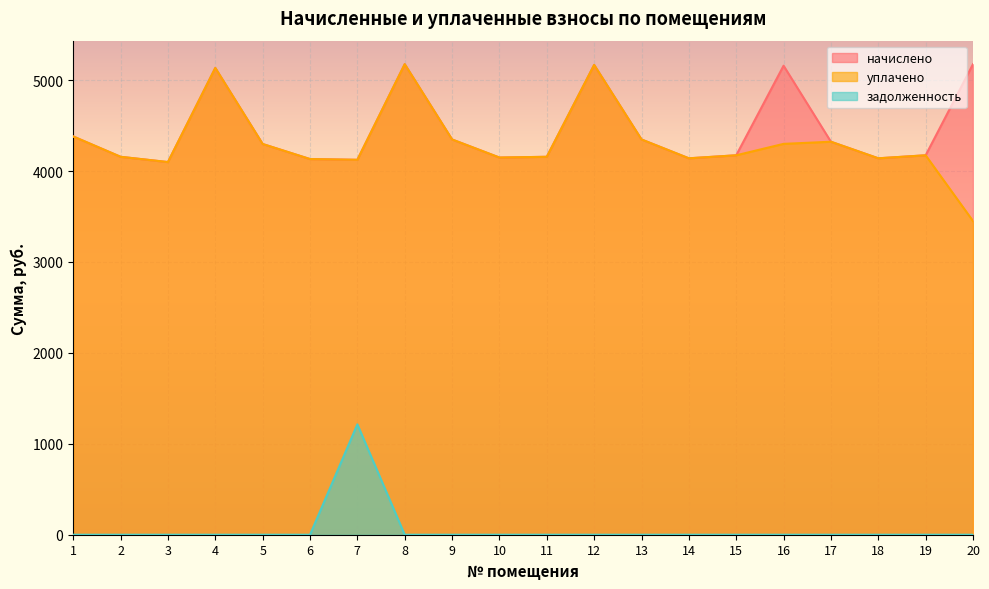

How many interior local valleys does the уплачено series have?

5